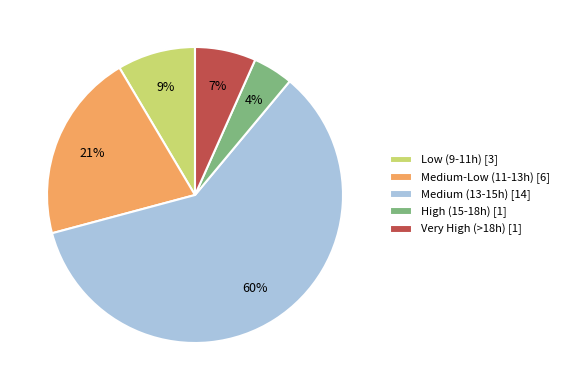

Which category has the biggest portion of the pie?

Medium (13-15h) [14]